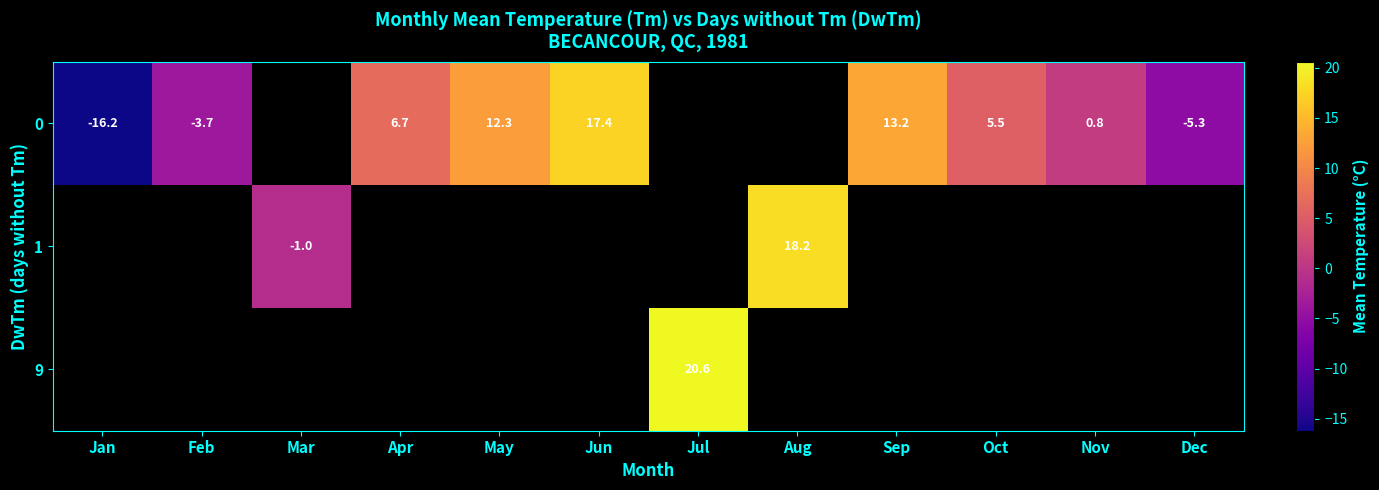

How many categories are shown in the chart?

12